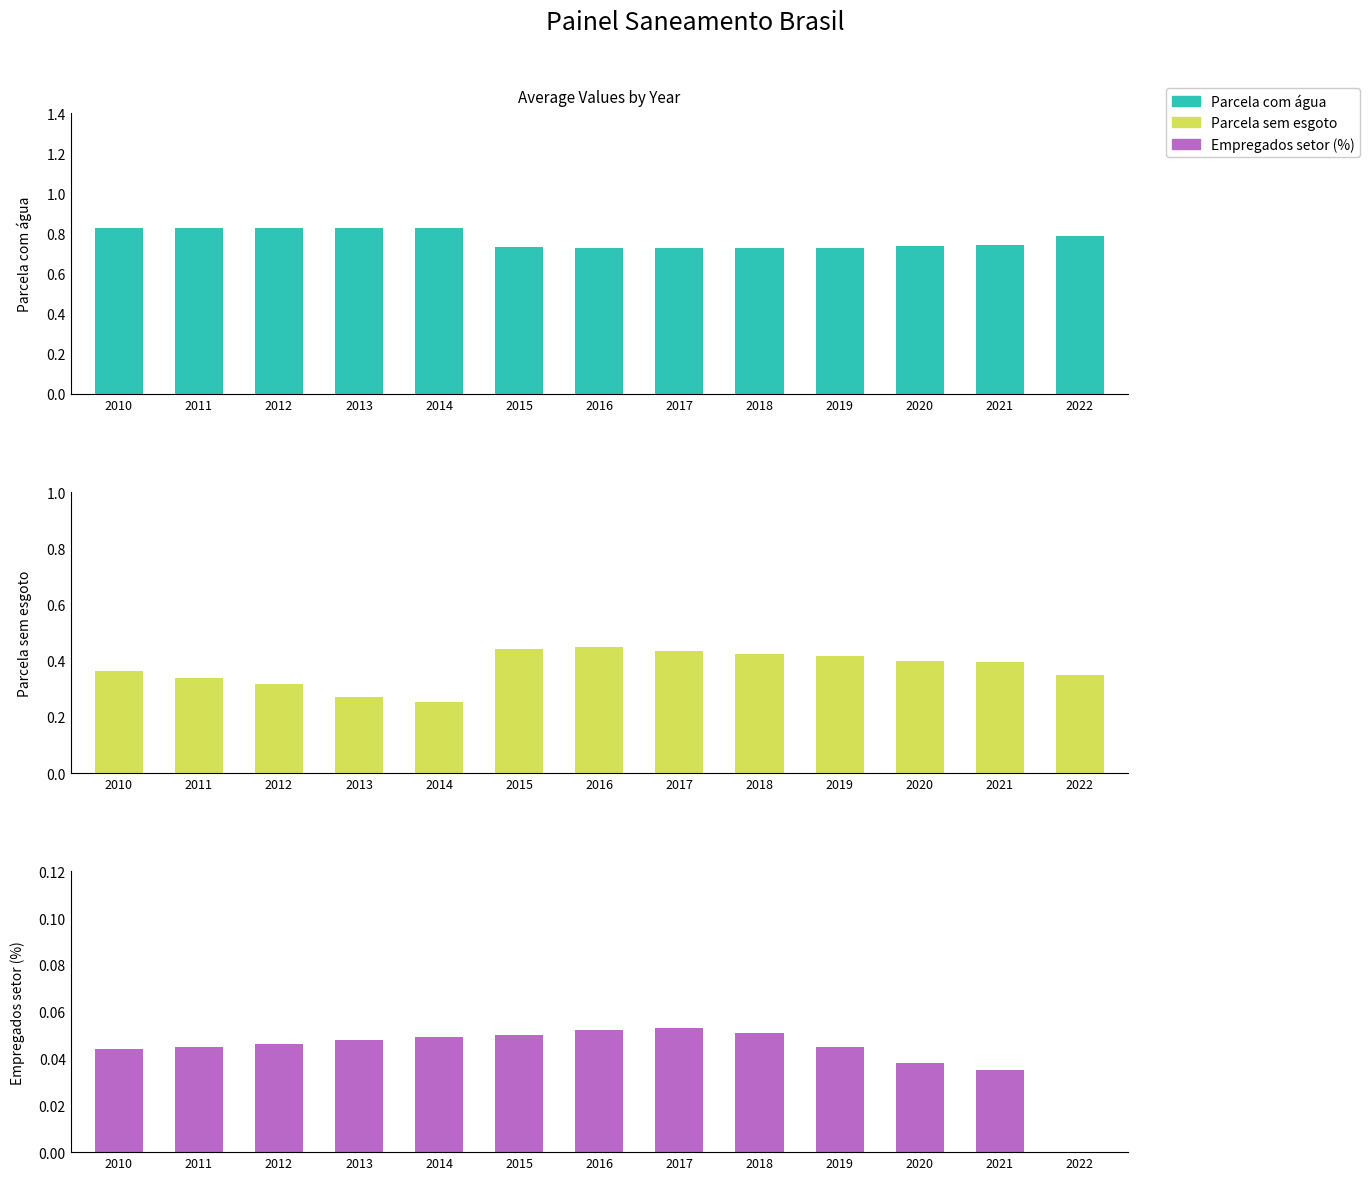

How many bars are there in total?

39